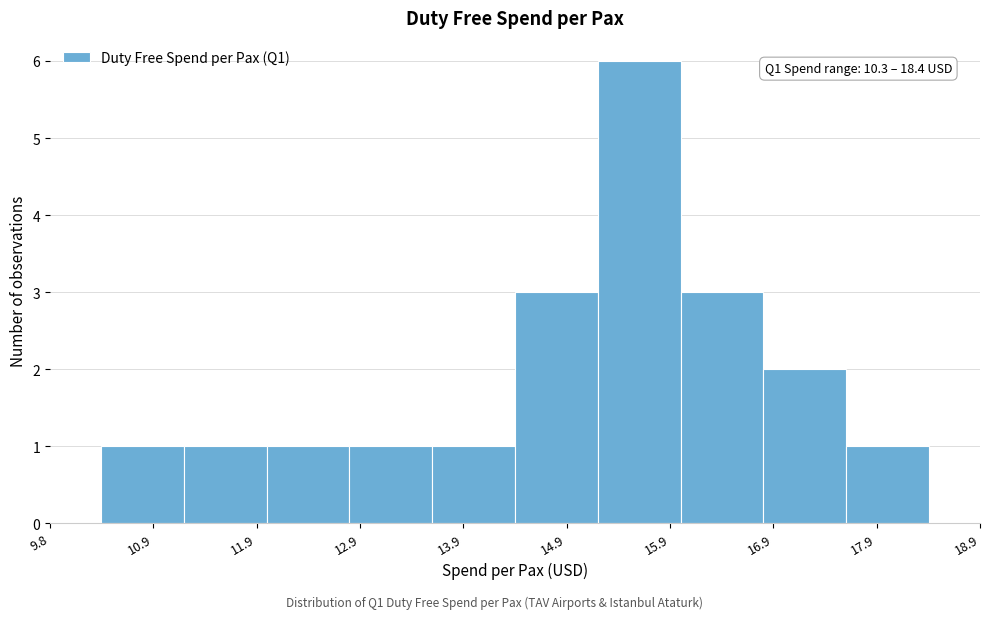

Over which range of the x-axis is the bar tallest?

15.2 to 16.0